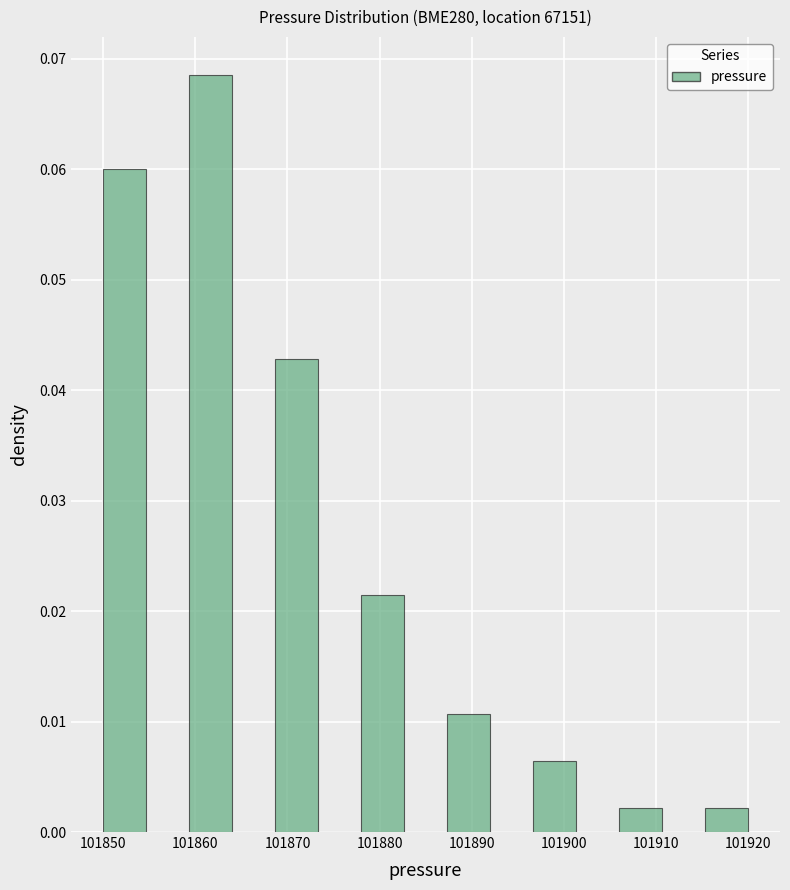

Reading left to right, list every bar in this chart as the range it spans on the x-axis followed by its height. Neither the bar edges nor the heights are printed on the chart, so give them approximately, as read against the axes.

101850 to 101855: 0.060
101855 to 101859: 0
101859 to 101864: 0.069
101864 to 101869: 0
101869 to 101873: 0.043
101873 to 101878: 0
101878 to 101883: 0.021
101883 to 101887: 0
101887 to 101892: 0.011
101892 to 101897: 0
101897 to 101901: 0.006
101901 to 101906: 0
101906 to 101911: 0.002
101911 to 101915: 0
101915 to 101920: 0.002